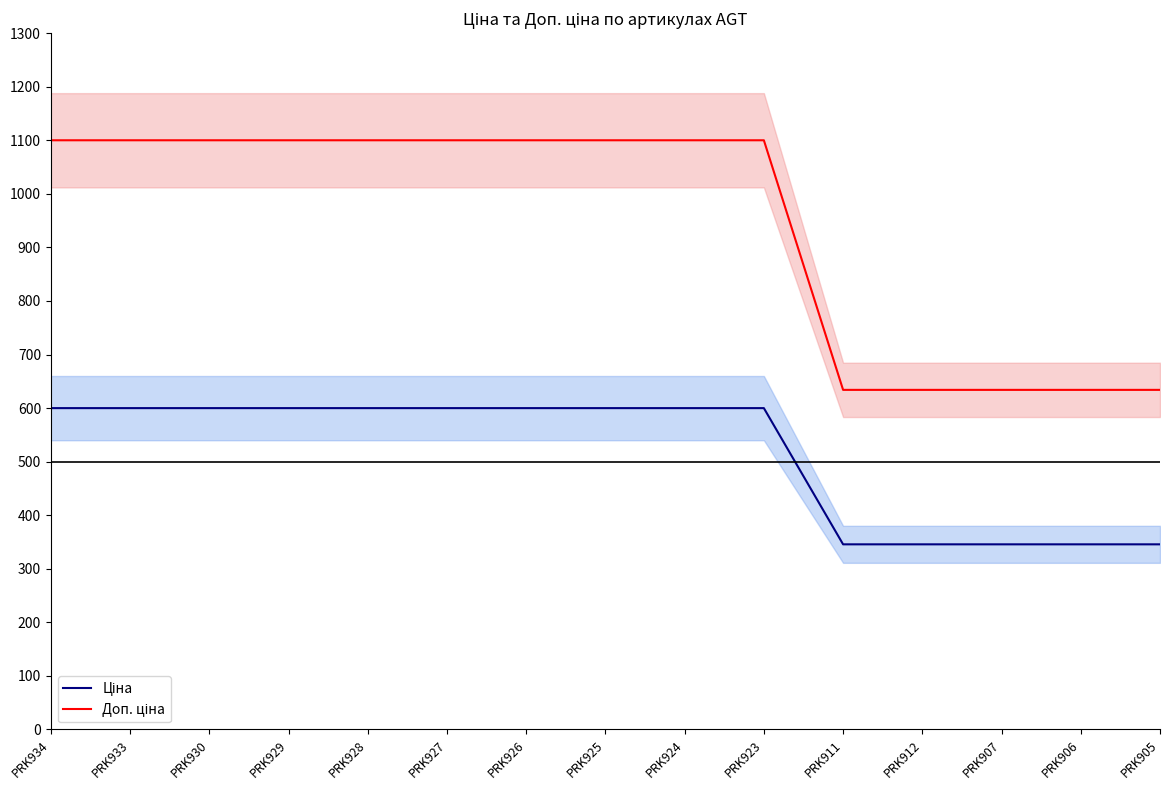

What value does the Доп. ціна series have at PRK928?

1100.0